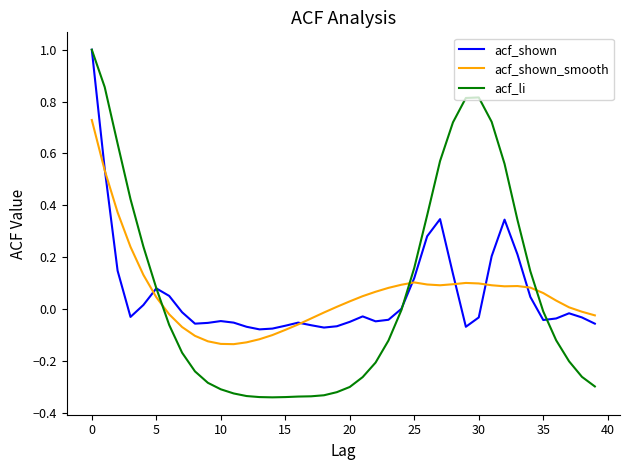

Which series has the widest spread of values?

acf_li